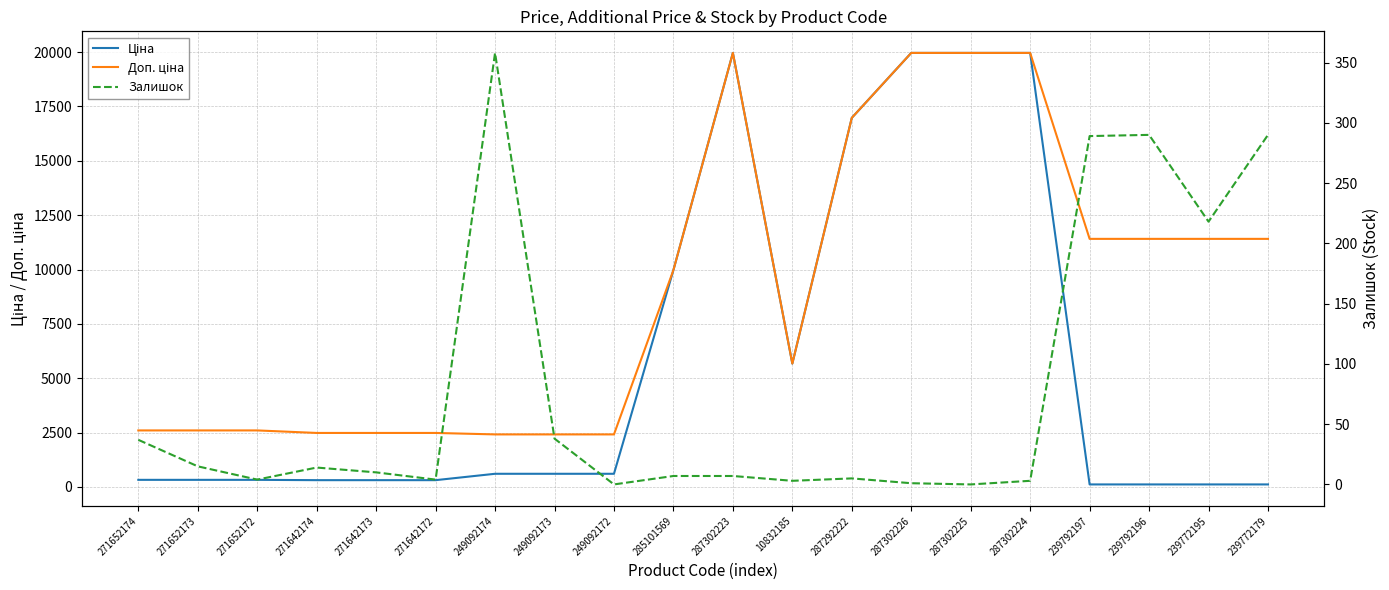

What is the value of the Доп. ціна point at the 13th from the left?

16976.3